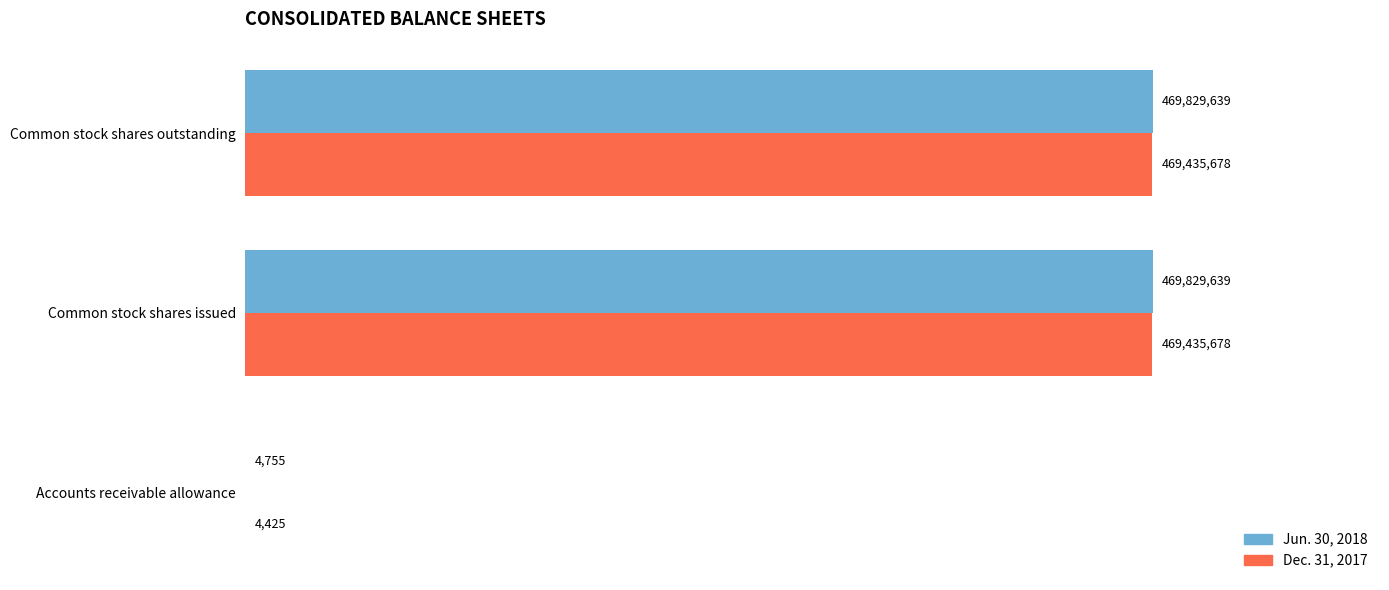

What is the greatest value displayed?

469829639